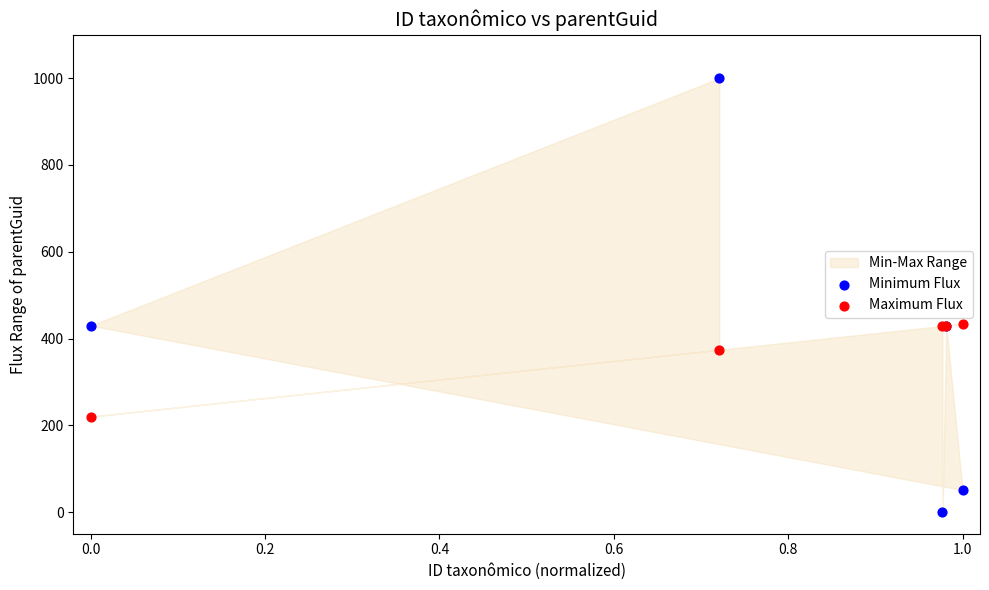

Which series reaches the minimum Y coordinate?

Minimum Flux